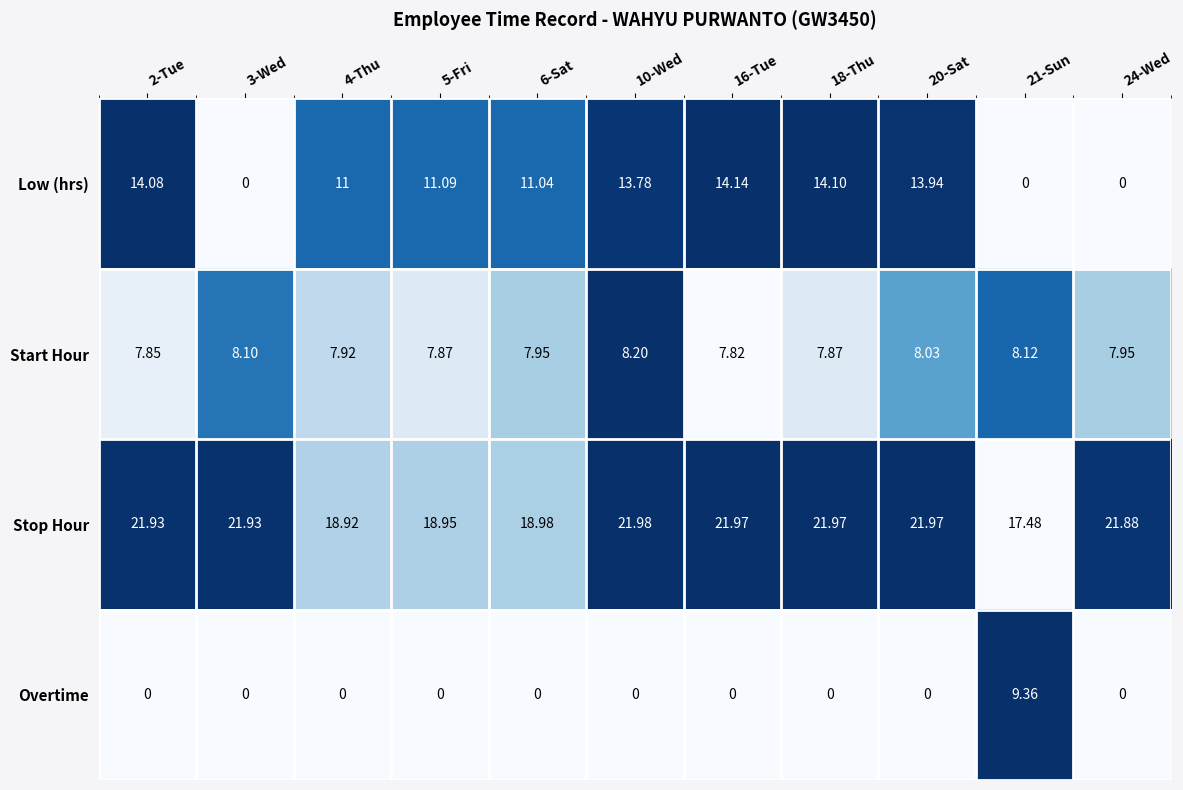

Which series has the widest spread of values?

Low (hrs)